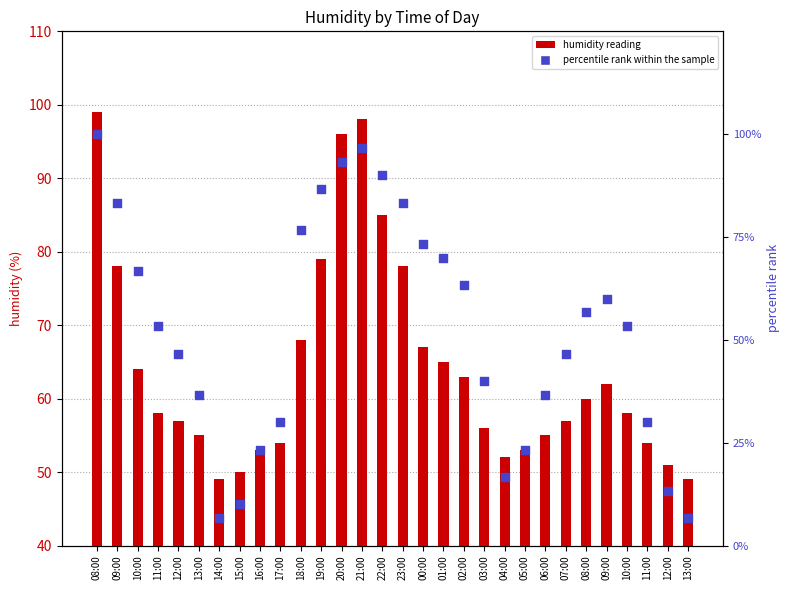

At how many categories does at least one series exceed 32?

30